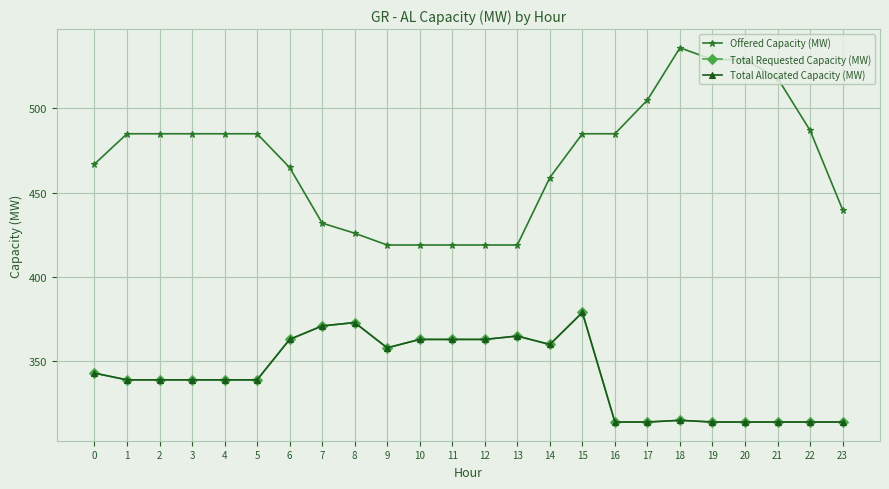

Does the chart have visible grid lines?

Yes